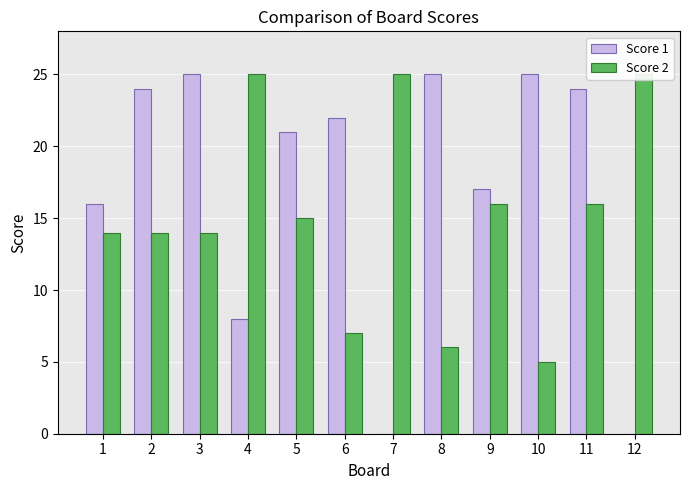

Count the number of categories in the chart.

12